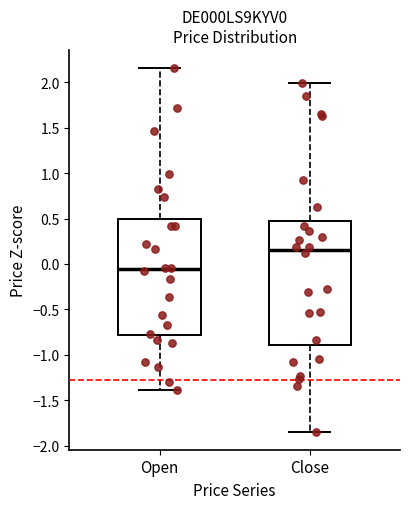

Reading left to right, transcribe this box plot: for each box, give where its median line is, the range the box spans, and where its two whiskers end, as read against the y-axis. The values are not printed on the chart, so give them approximately, as read against the axis.

Open: median -0.05, box -0.80 to 0.50, whiskers -1.40 to 2.15
Close: median 0.15, box -0.90 to 0.45, whiskers -1.85 to 2.00